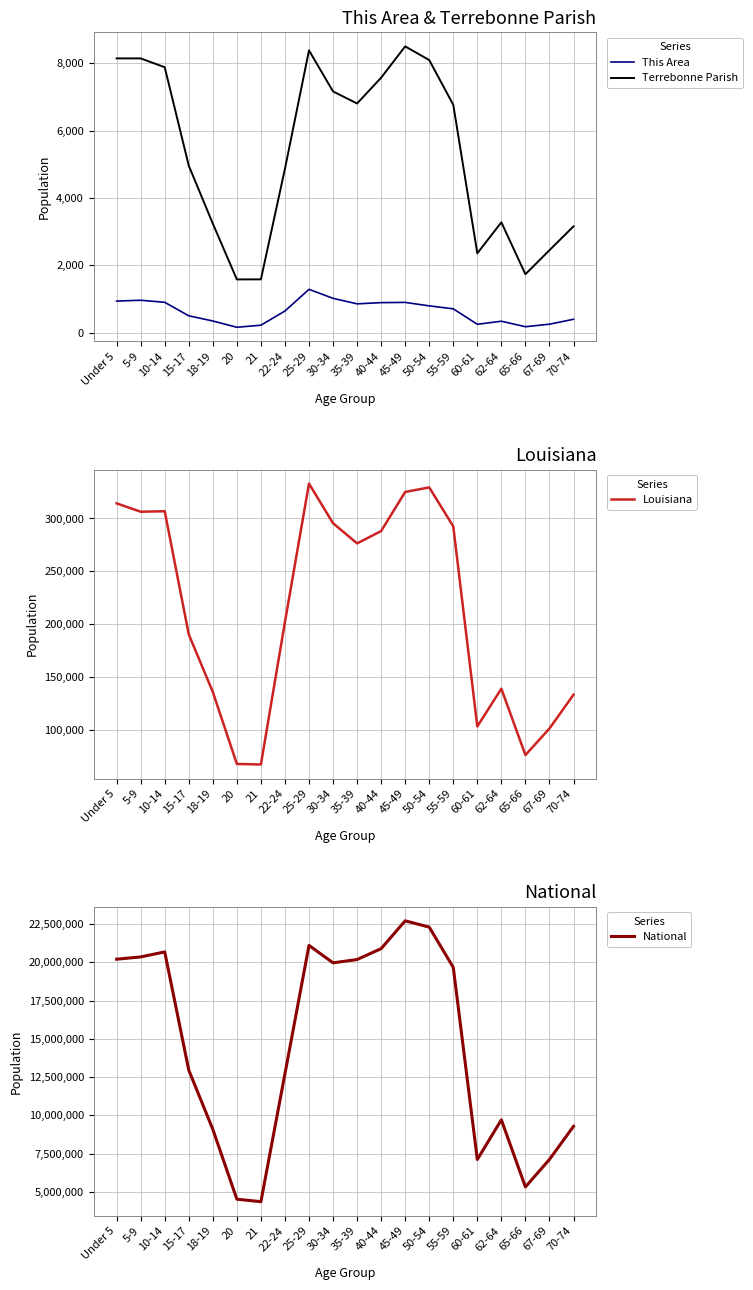

Which series has the largest total across all categories?

National